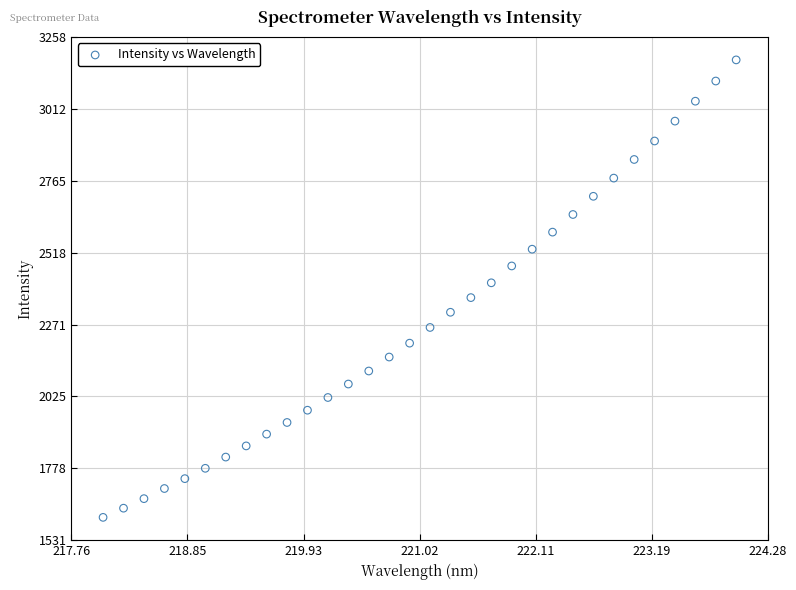

What is the range of X values (max minus min)?

5.9